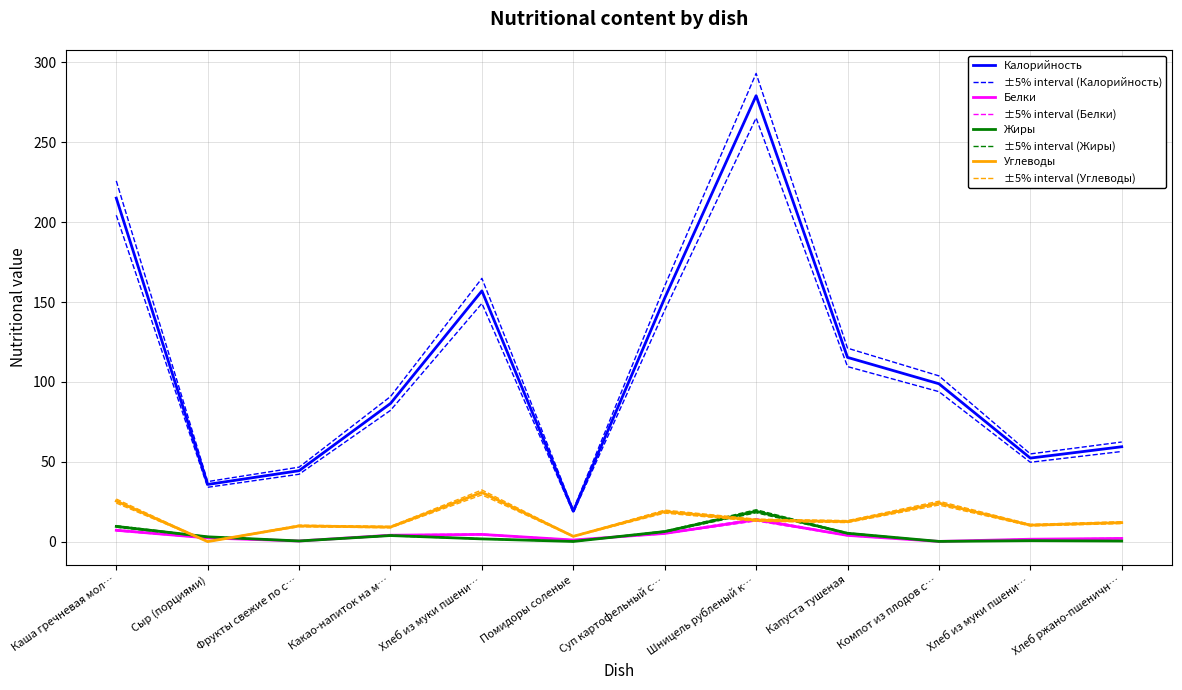

List the series in order of their peak value, lowest first.

Белки, Жиры, Углеводы, Калорийность